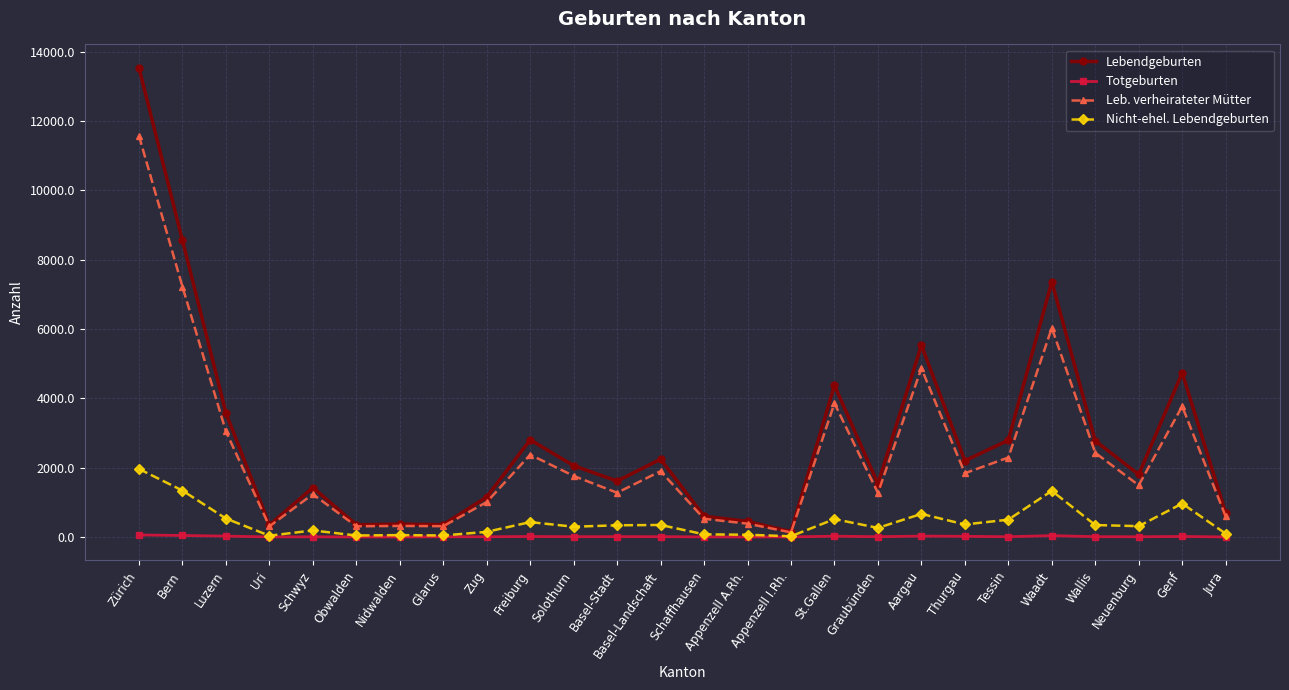

Where is the first local maximum for Lebendgeburten?

Schwyz